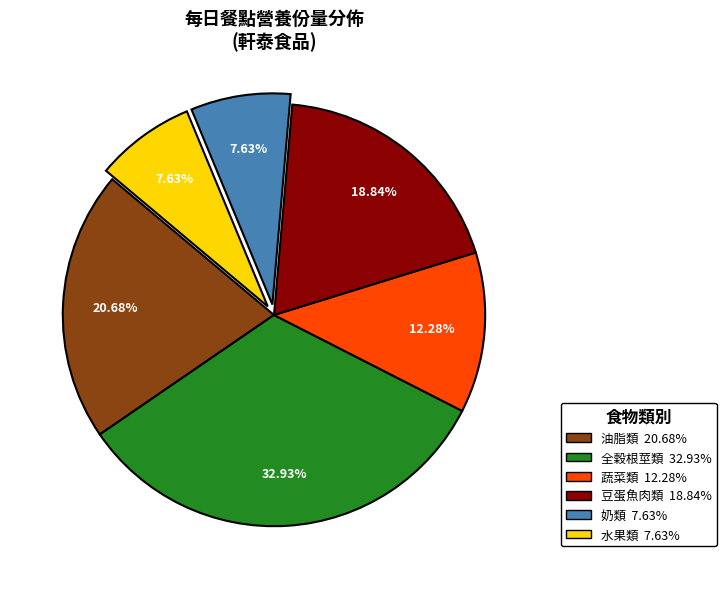

Does 全穀根莖類 represent more than half of the total?

No